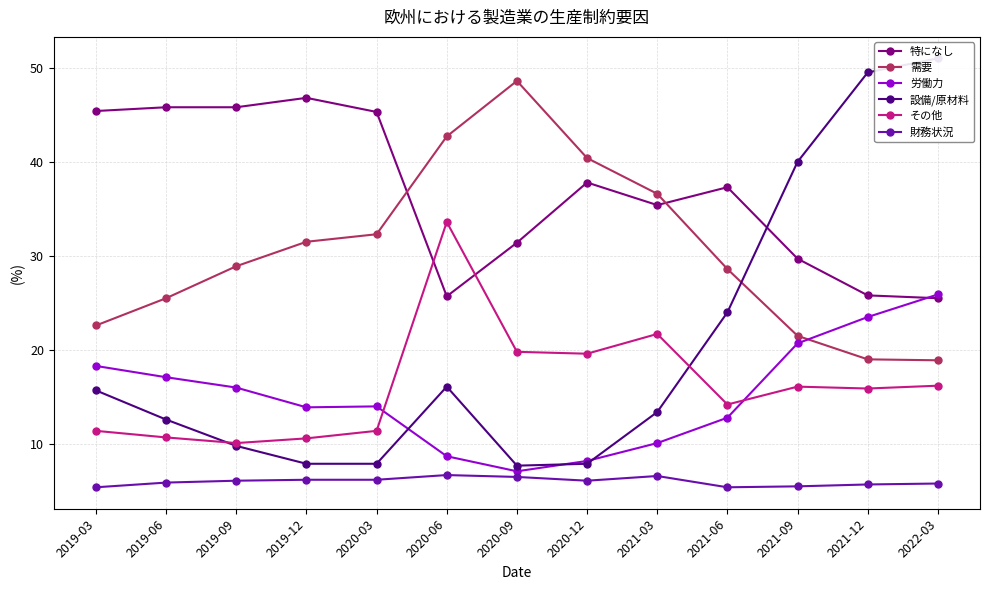

Reading left to right, list all the values displayed in this chart.

特になし: 45.4	45.8	45.8	46.8	45.3	25.7	31.4	37.8	35.4	37.3	29.7	25.8	25.5
需要: 22.6	25.5	28.9	31.5	32.3	42.7	48.6	40.4	36.6	28.6	21.5	19.0	18.9
労働力: 18.3	17.1	16.0	13.9	14.0	8.7	7.1	8.2	10.1	12.8	20.7	23.5	25.9
設備/原材料: 15.7	12.6	9.8	7.9	7.9	16.1	7.7	7.9	13.4	24.0	40.0	49.5	51.0
その他: 11.4	10.7	10.1	10.6	11.4	33.6	19.8	19.6	21.7	14.2	16.1	15.9	16.2
財務状況: 5.4	5.9	6.1	6.2	6.2	6.7	6.5	6.1	6.6	5.4	5.5	5.7	5.8